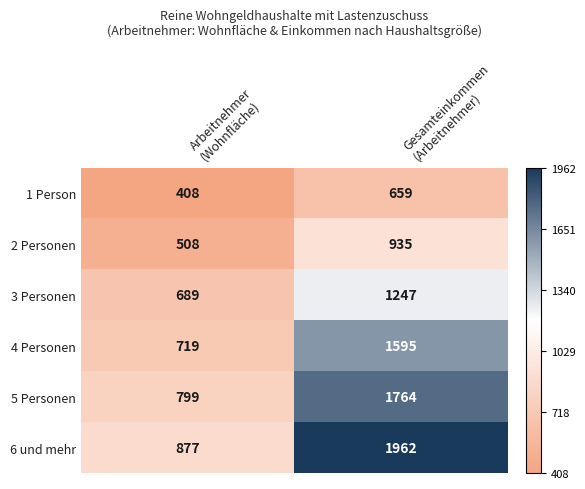

What is the minimum value shown in the chart?

408